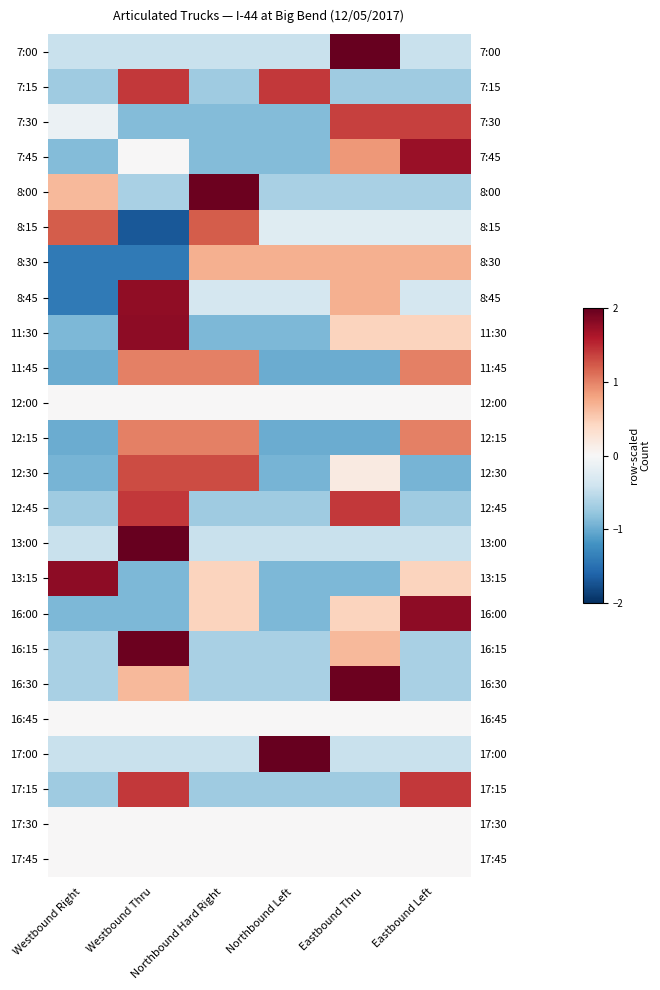

What is the total value across all series at Northbound Left?

-7.9